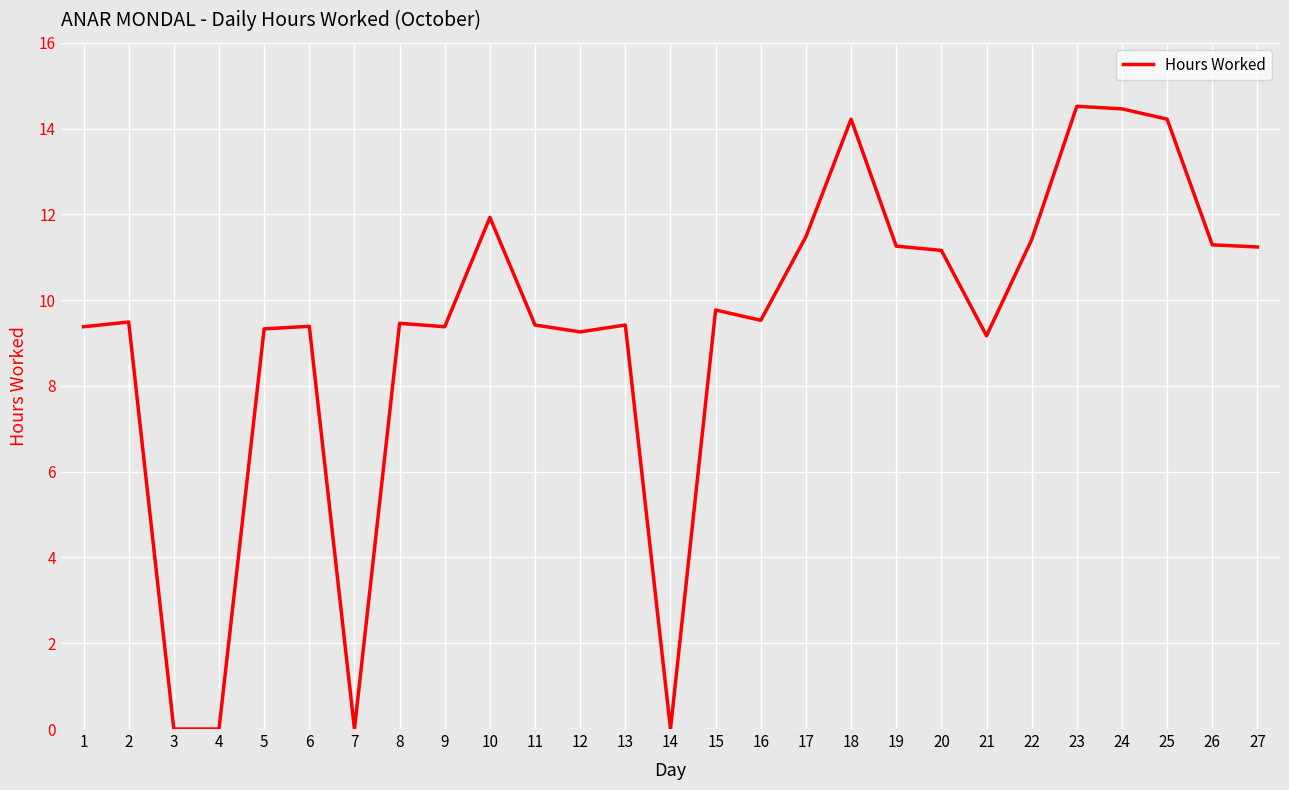

How many categories are shown in the chart?

27